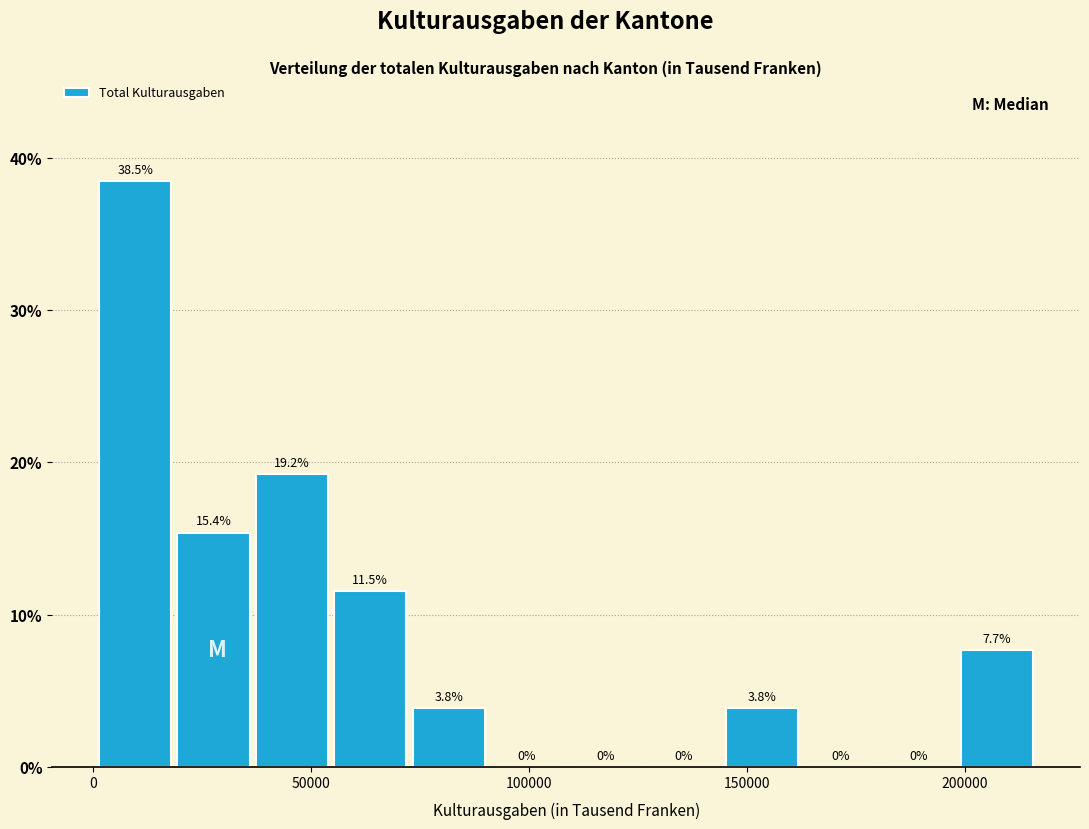

Around what value on the x-axis is the tallest bar? Give the approximate position of its centre, as read against the axis.

10000